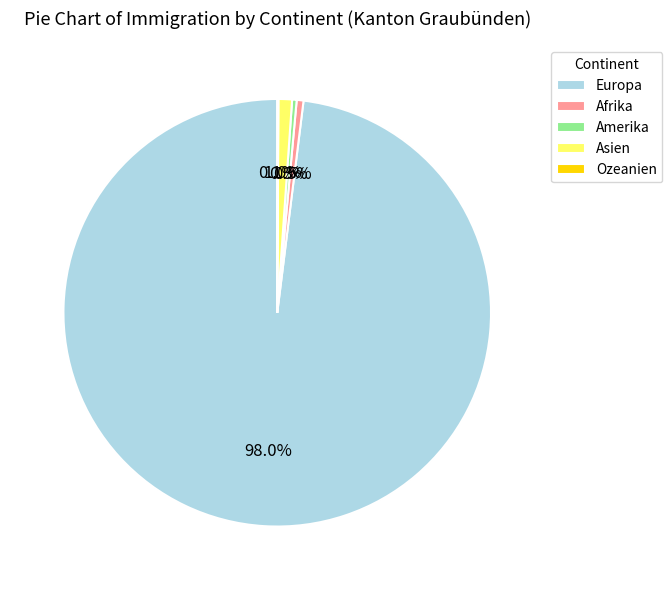

What percentage is the Europa slice, to the nearest percent?

98%